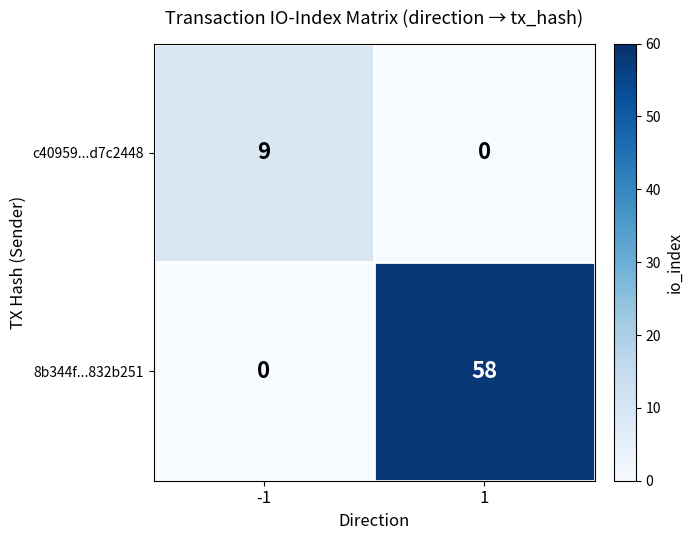

True or false: c40959...d7c2448 has a value of 9 at -1.

True